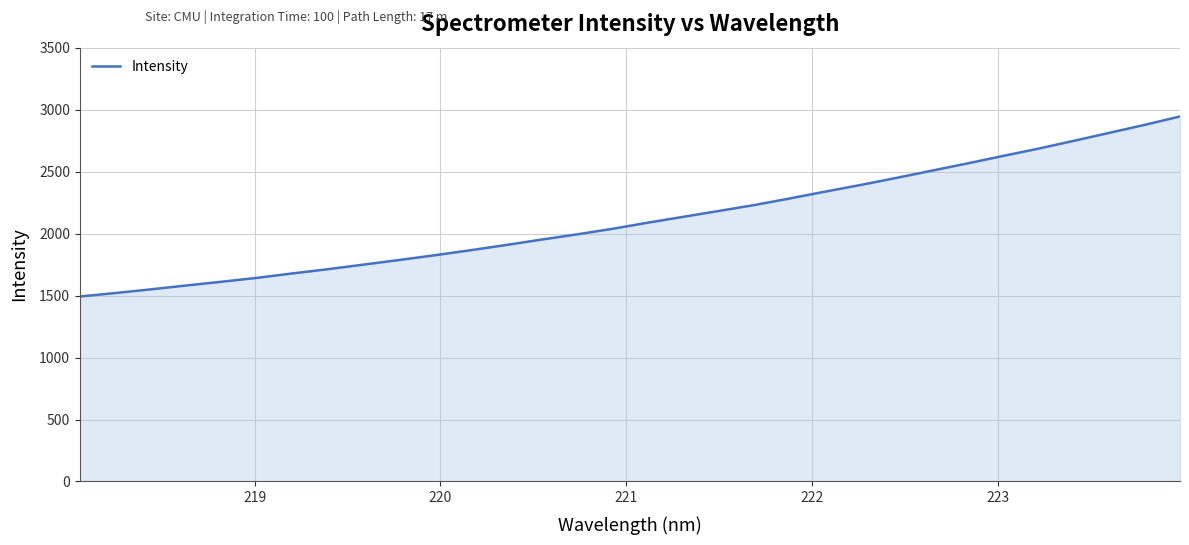

What is the greatest value displayed?

2945.1